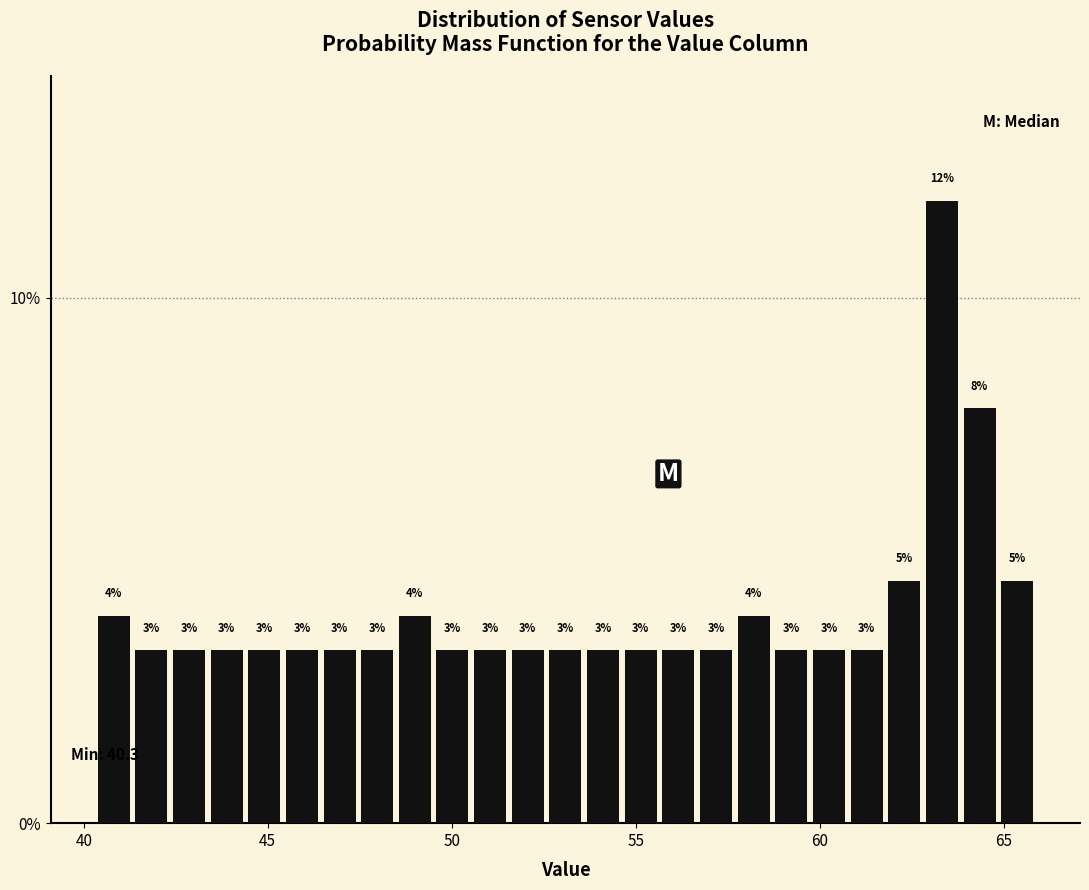

Around what value on the x-axis is the tallest bar? Give the approximate position of its centre, as read against the axis.

63.5